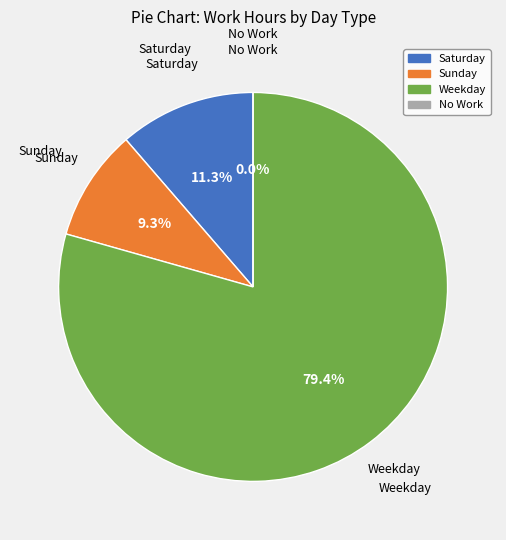

What percentage is NOT represented by 3-Wed?

100.0%